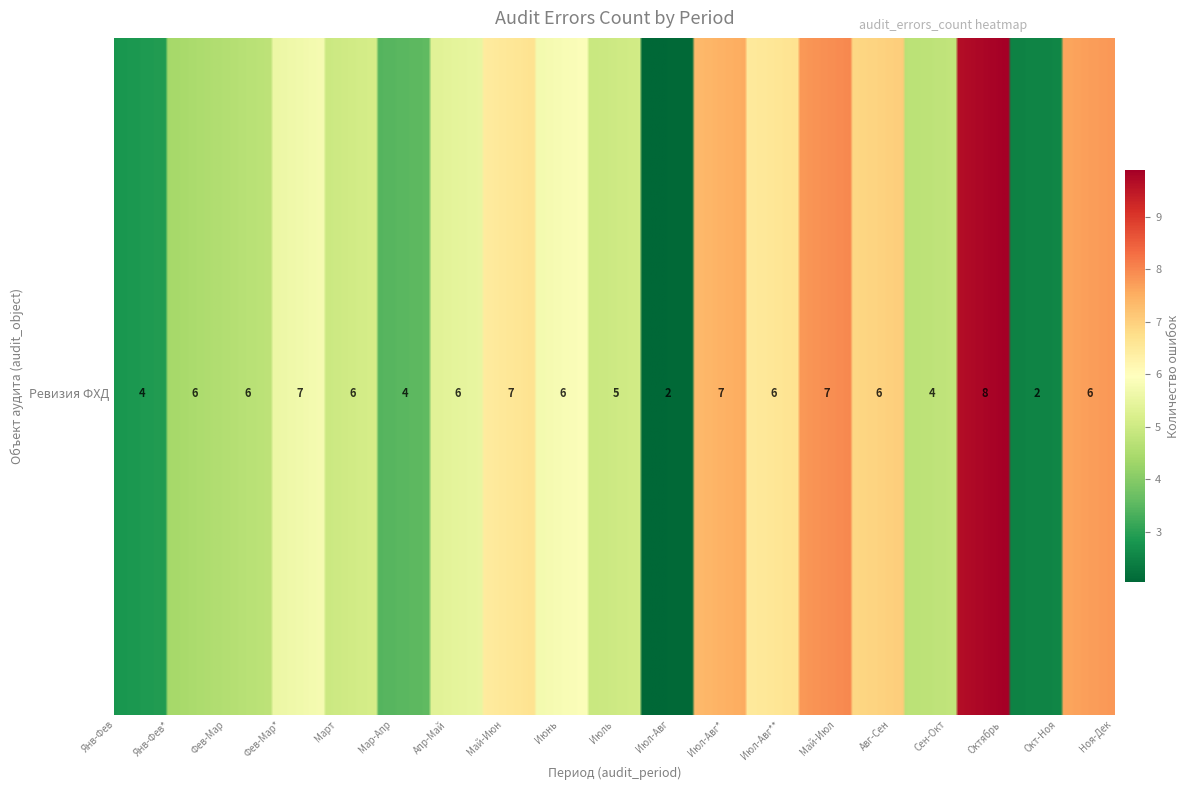

Reading left to right, extract all data points from this chart.

Январь - февраль 2013 г.=4	Январь- Февраль 2013 г.=6	Февраль- март 2013 г.=6	Февраль-март 2013 г.=7	Март 2013 г.=6	Март-апрель 2013 г.=4	Апрель-май 2013 г.=6	Май-июнь 2013 г.=7	Июнь 2013 г.=6	Июль 2013 г.=5	Июль-август 2013 г.=2	Июль-Август 2013г.=7	Июль-Август 2013 г.=6	Май-июль 2013 г.=7	Август-Сентябрь 2013 г.=6	Сентябрь - октябрь 2013 г.=4	Октябрь 2013 г.=8	Октябрь - ноябрь 2013 г.=2	Ноябрь -декабрь 2013 г.=6